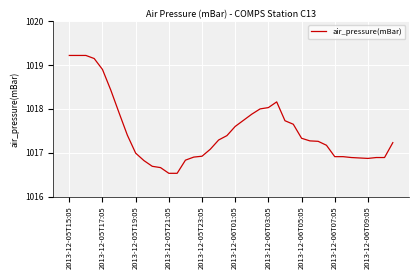

What is the sum of all values?

40699.4